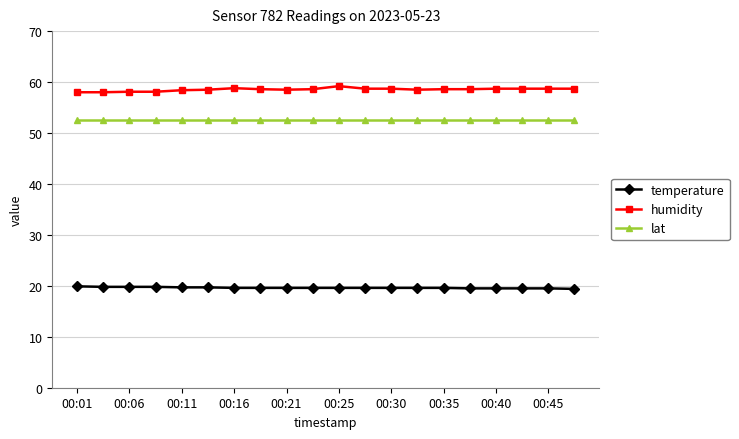

What is the minimum value shown in the chart?

19.4